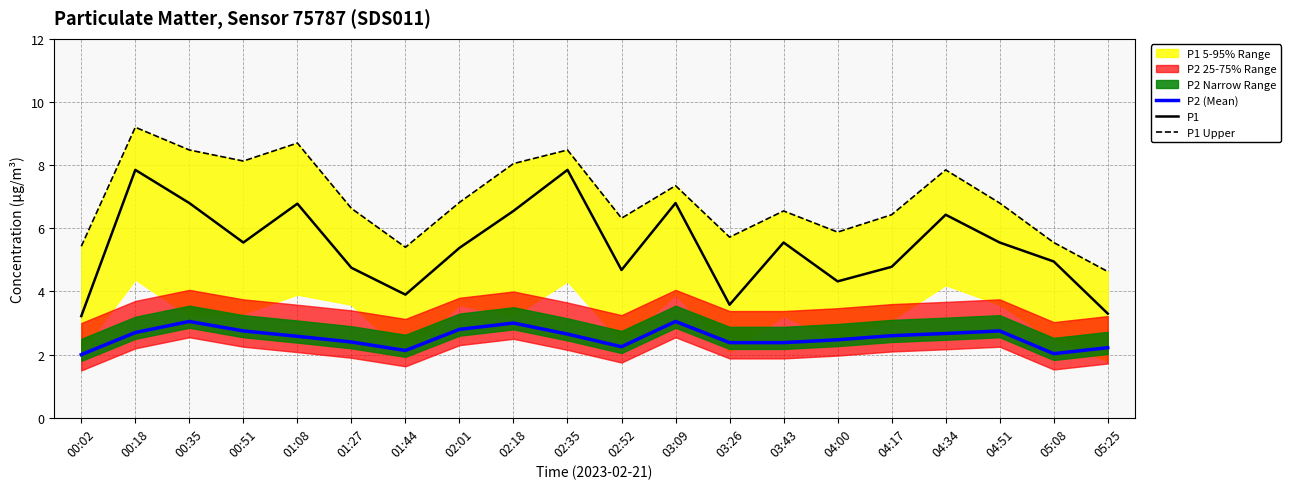

Is this an area chart (filled region under the line)?

No